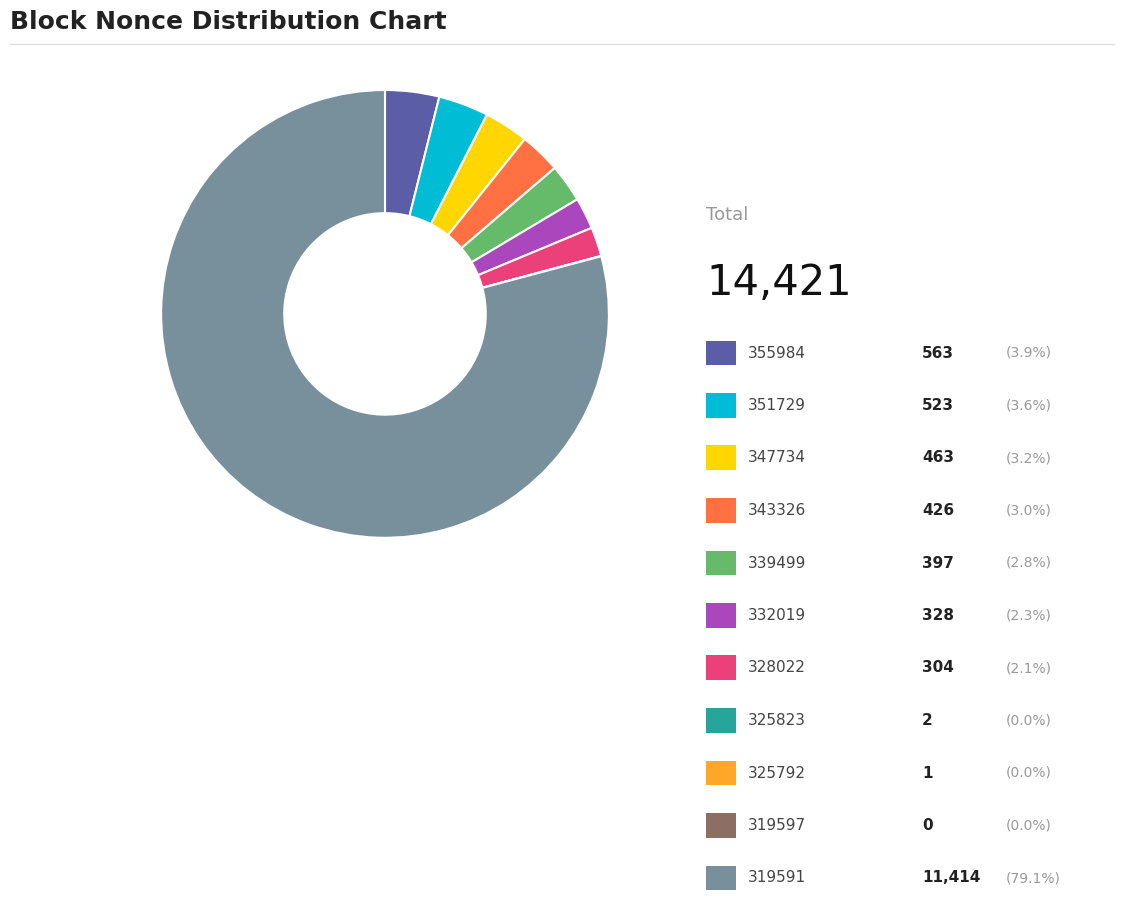

Is there a majority slice in this chart?

Yes